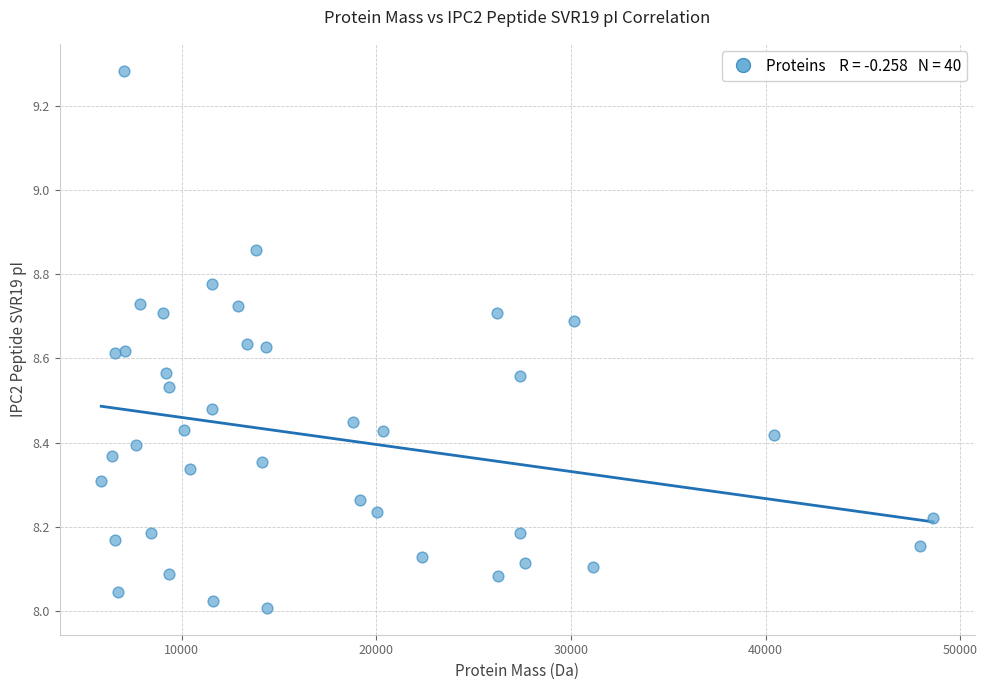

What is the range of Y values (max minus min)?

1.3